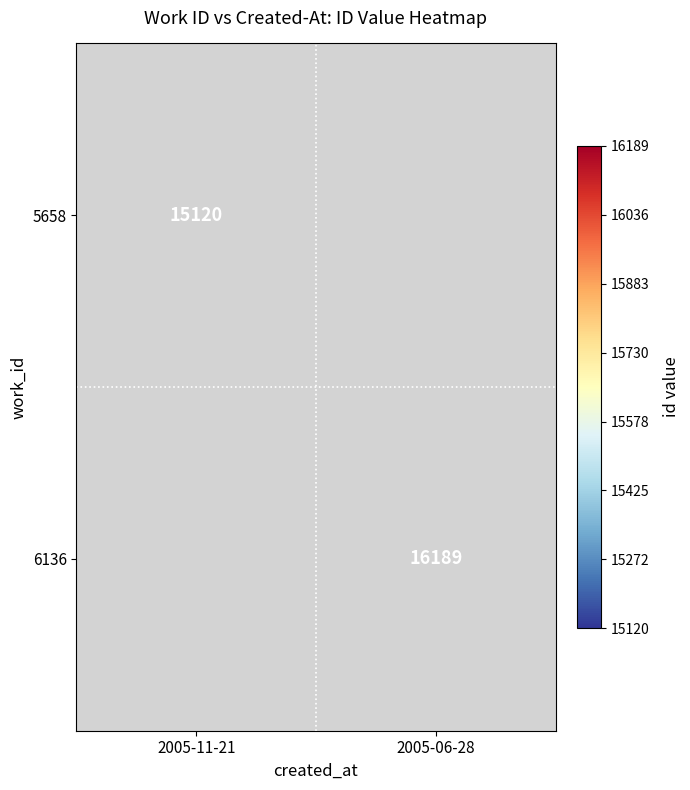

How many series are shown in this chart?

2